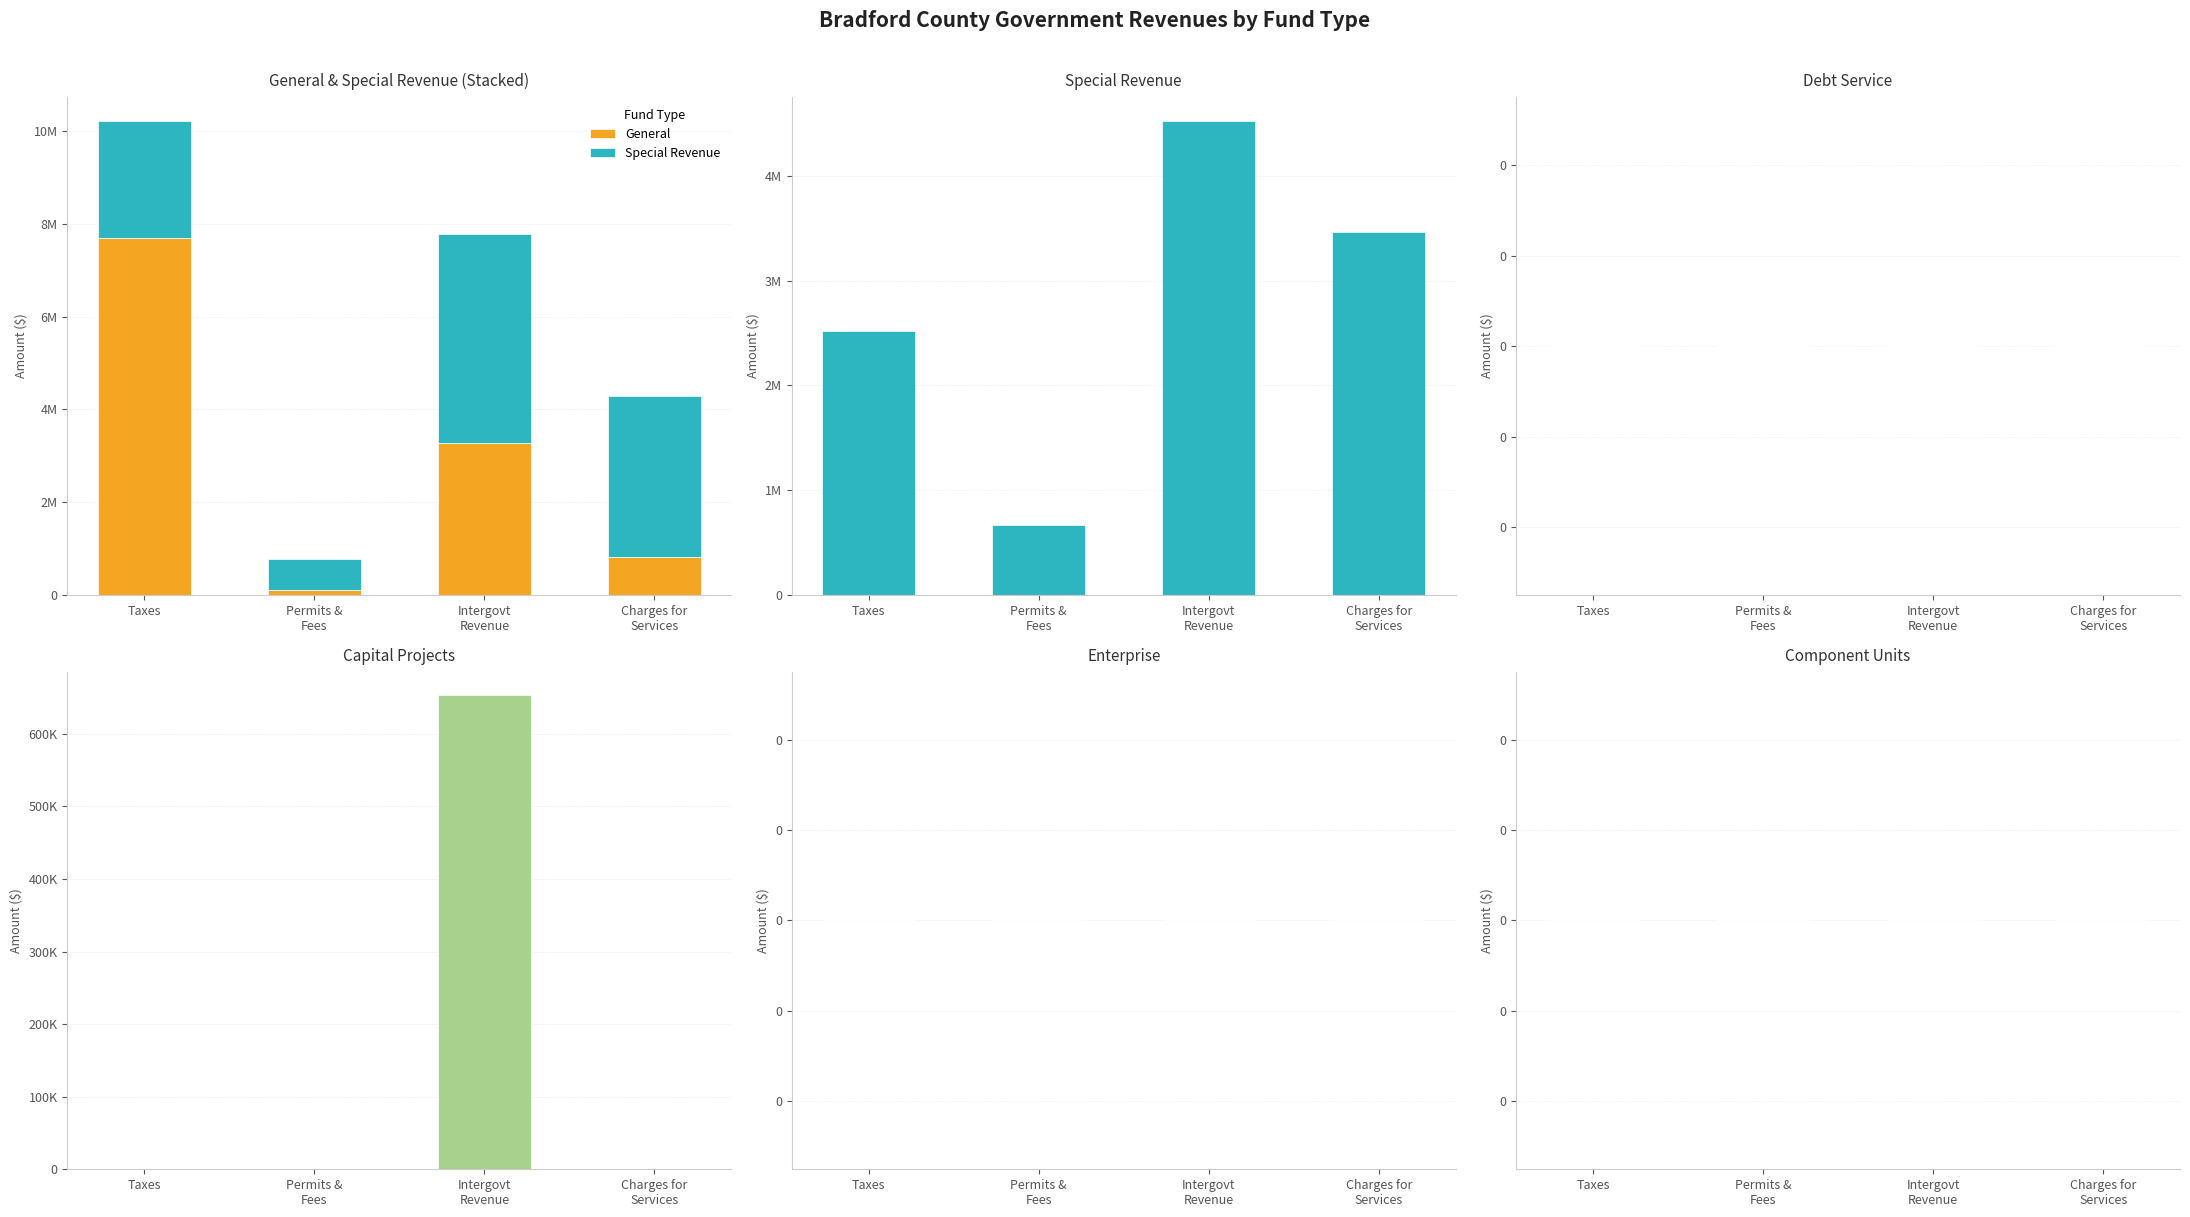

Which label corresponds to the largest value in the chart?

Taxes